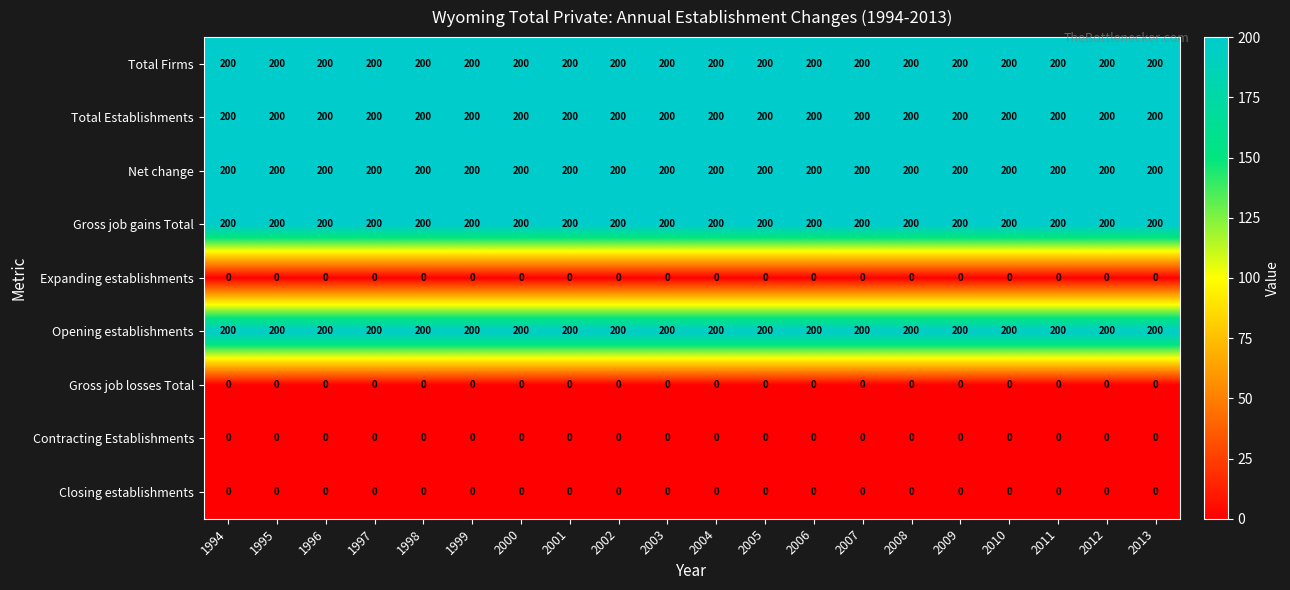

The Gross job losses Total series shows 0 at 2010. True or false?

True